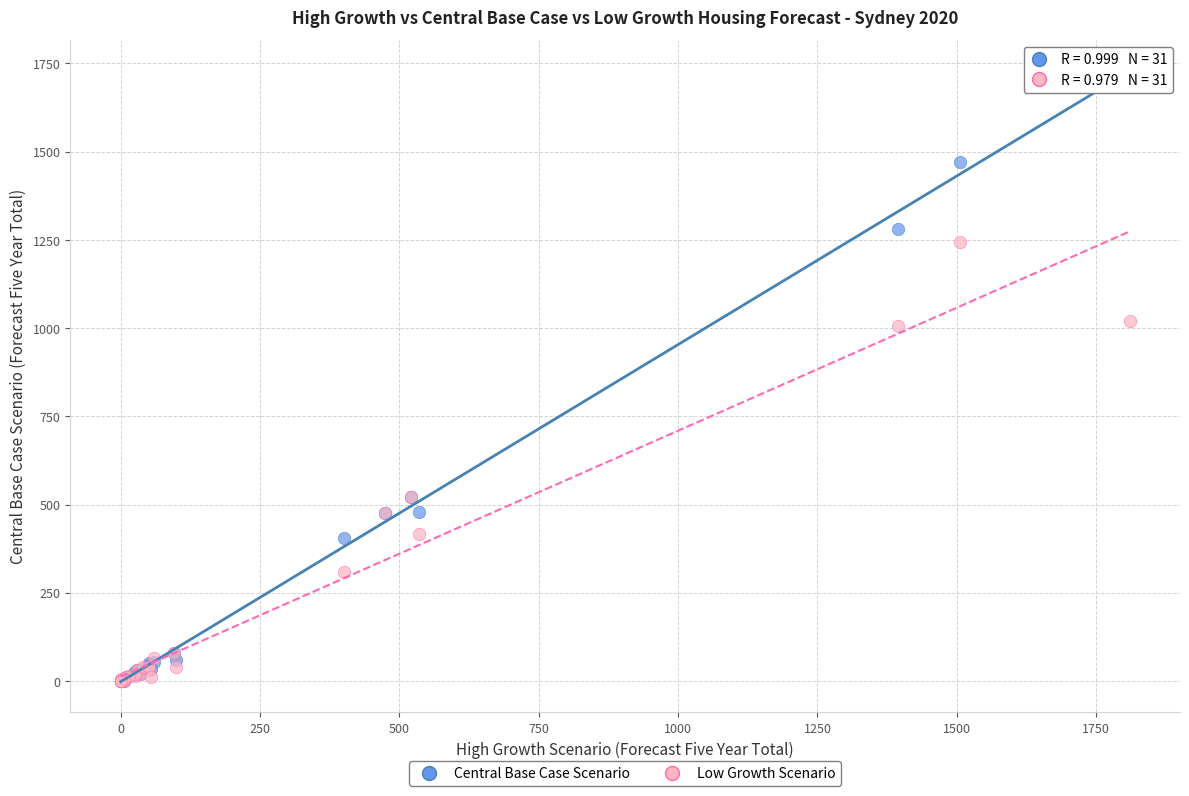

What are all the series names shown in the legend?

Central Base Case Scenario, Low Growth Scenario